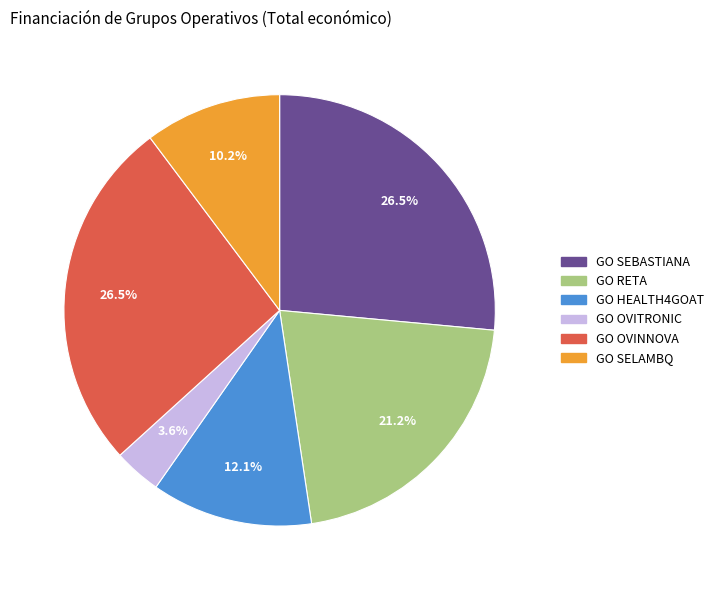

Between GO SELAMBQ and GO OVITRONIC, which is larger?

GO SELAMBQ